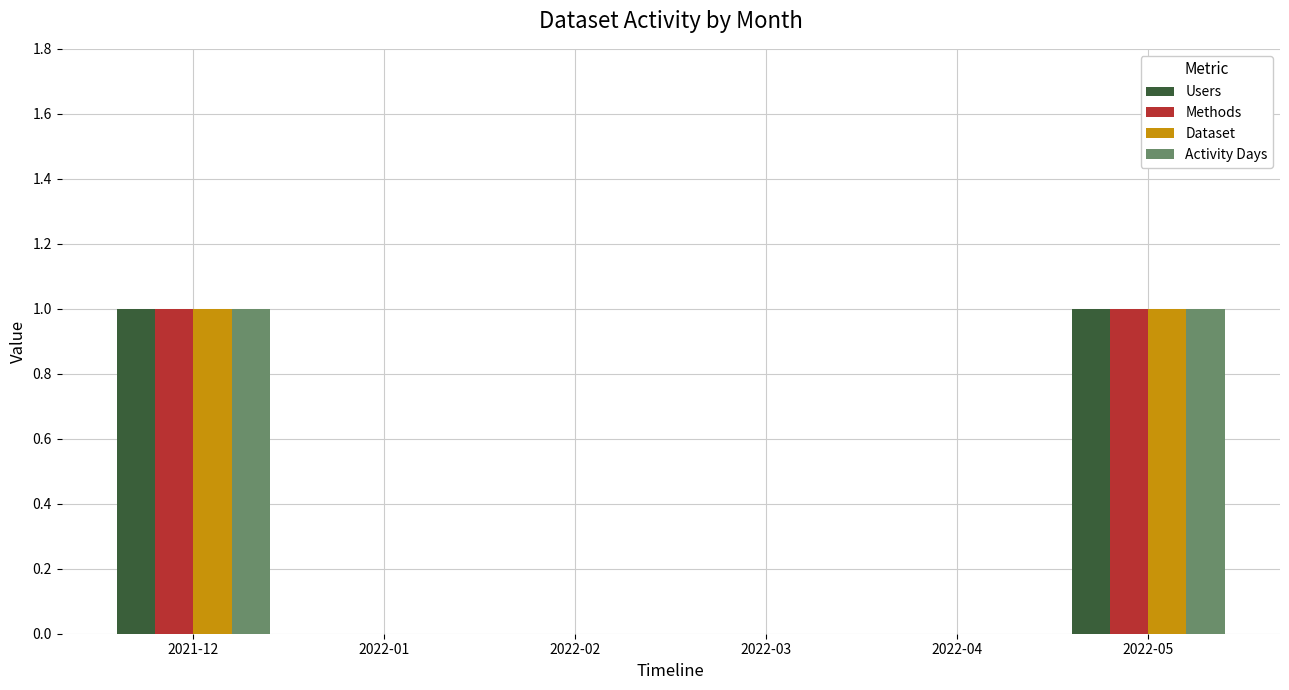

How many groups of bars are there?

6